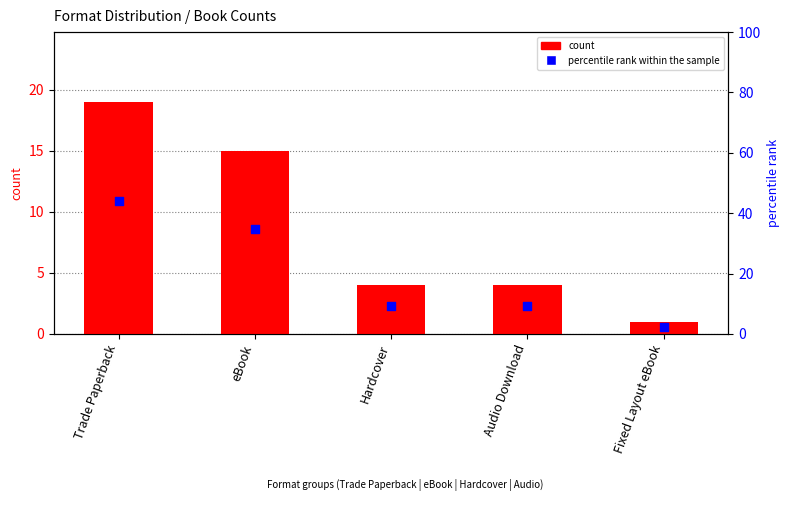

At which category is the sum across all series the highest?

Trade Paperback